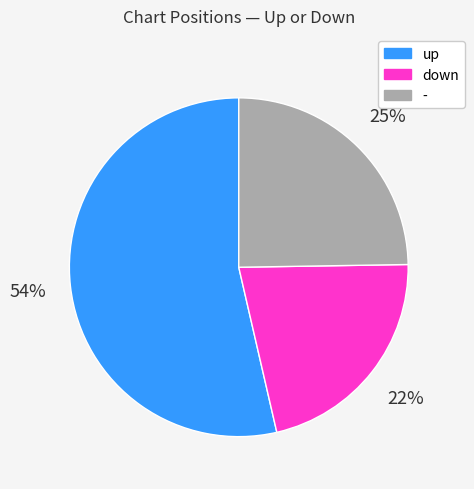

What is the largest slice in the pie chart?

up